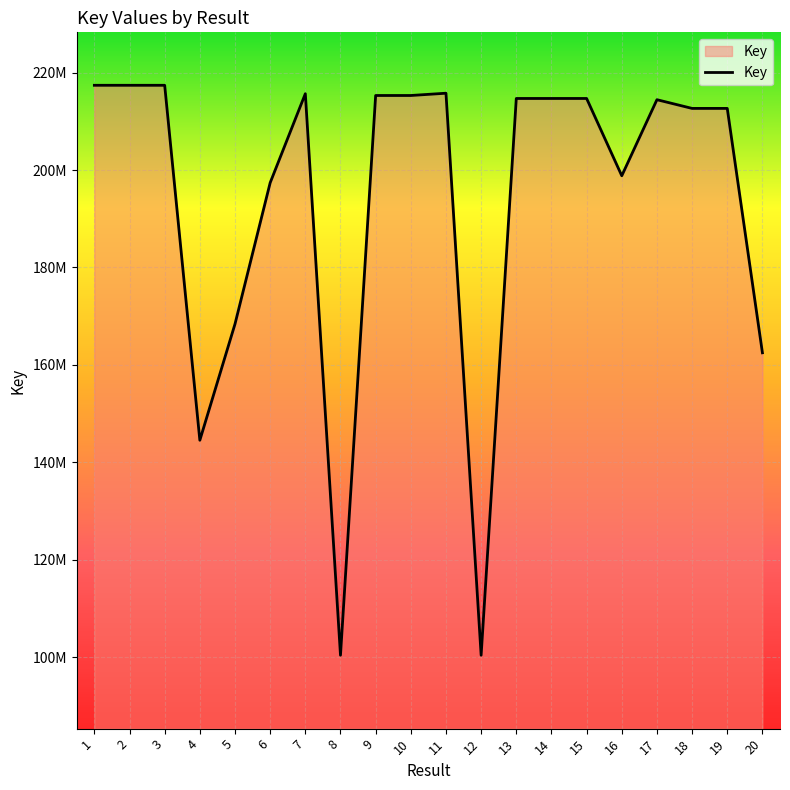

Does the chart display data point markers on the line(s)?

No